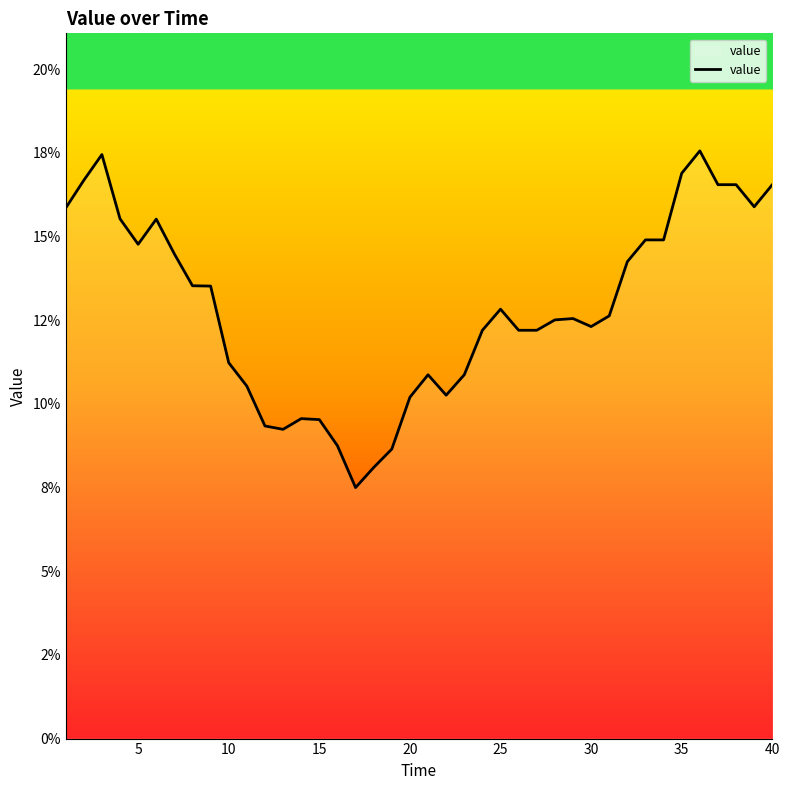

Is this an area chart (filled region under the line)?

Yes